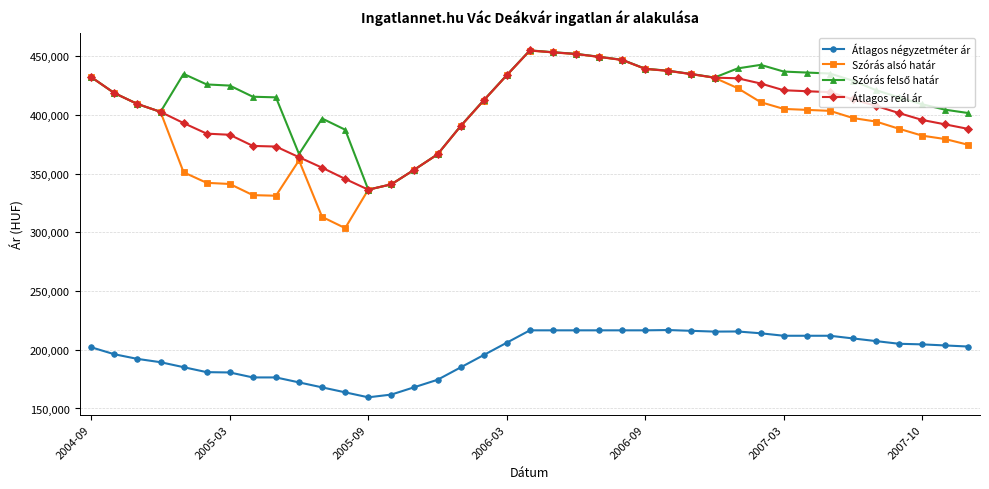

Which series has the largest range (max minus min)?

Szórás alsó határ